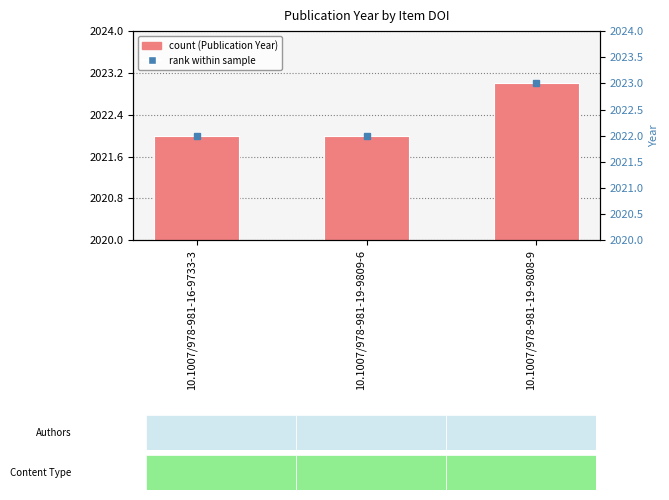

Reading left to right, extract all data points from this chart.

10.1007/978-981-16-9733-3=2022	10.1007/978-981-19-9809-6=2022	10.1007/978-981-19-9808-9=2023